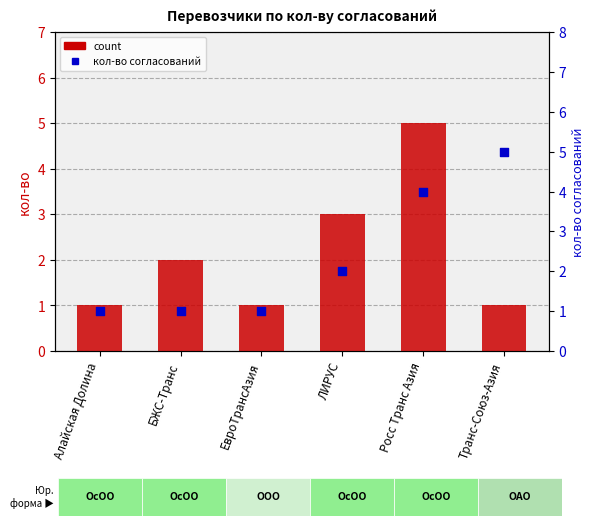

Which series has the largest total across all categories?

кол-во согласований